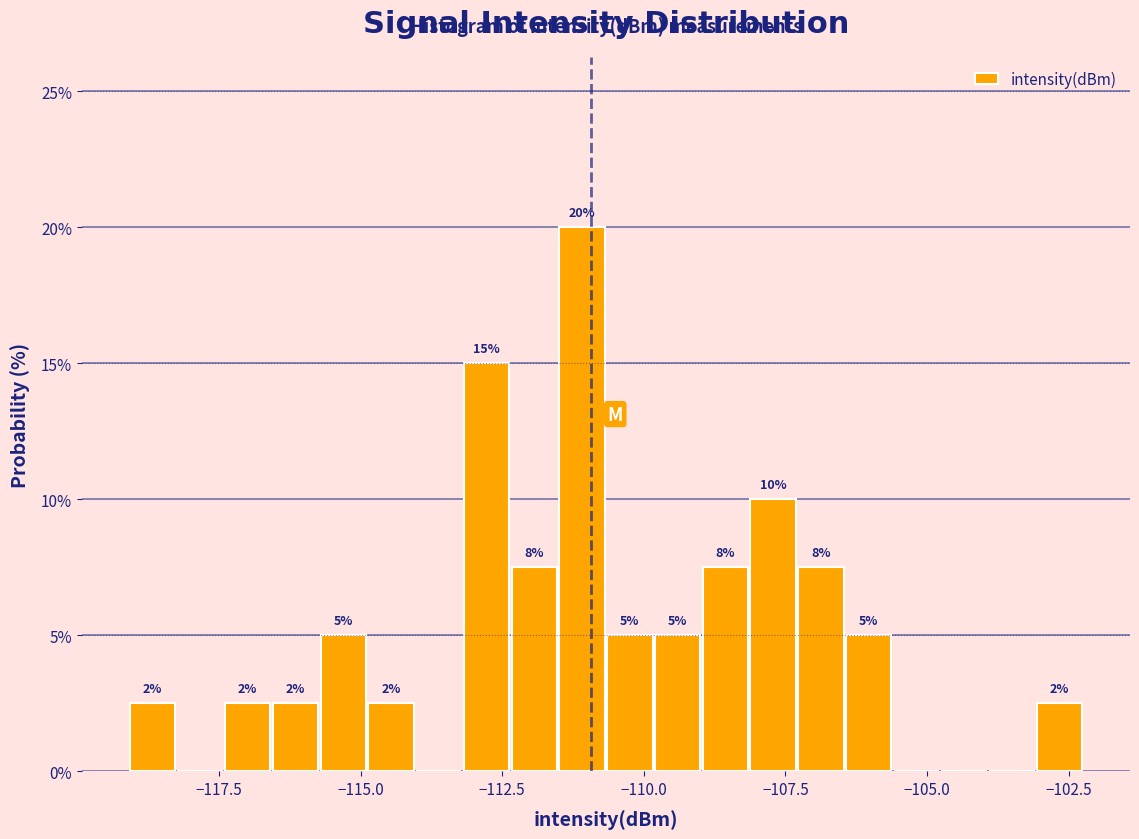

Read against the x-axis, roughly where is the centre of the tallest bar?

-111.0